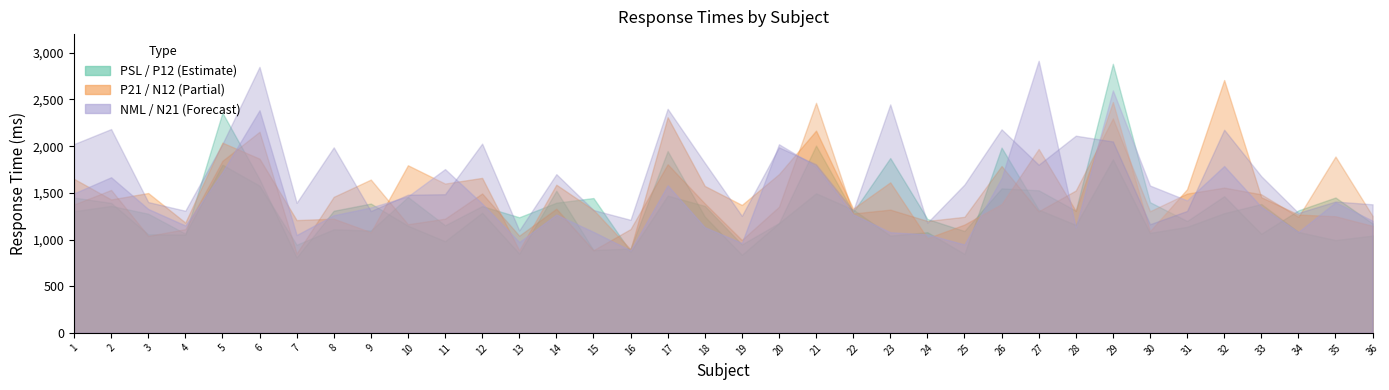

What is the difference between the highest and lowest values at 8?

878